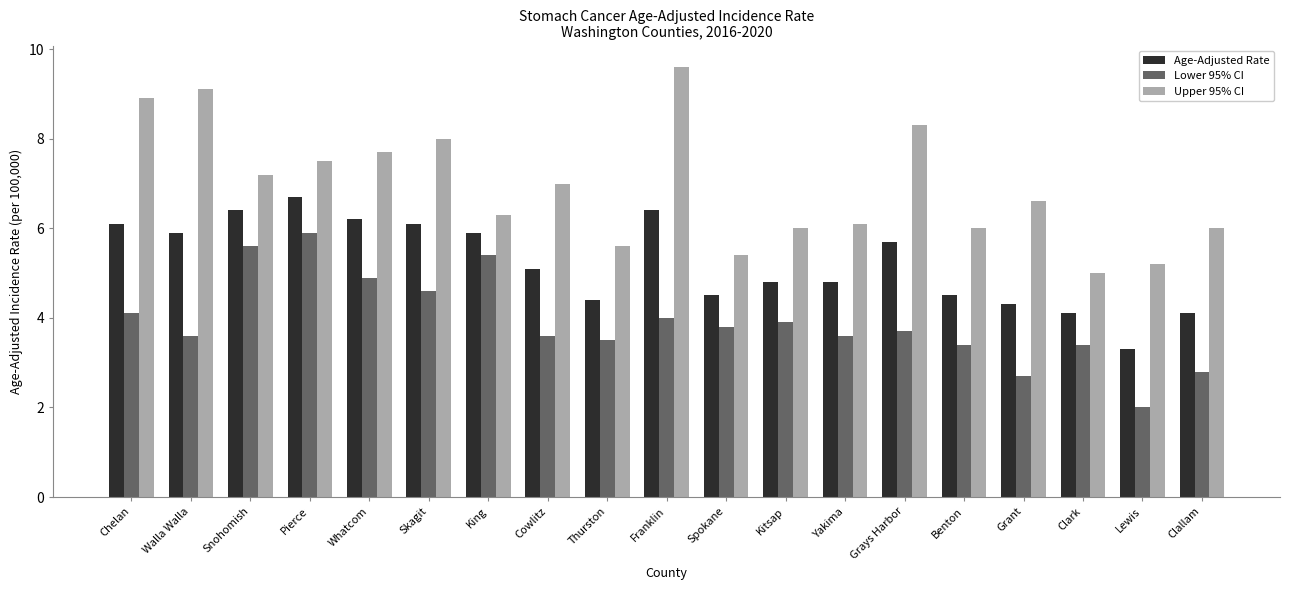

What position from the right is Lewis?

2